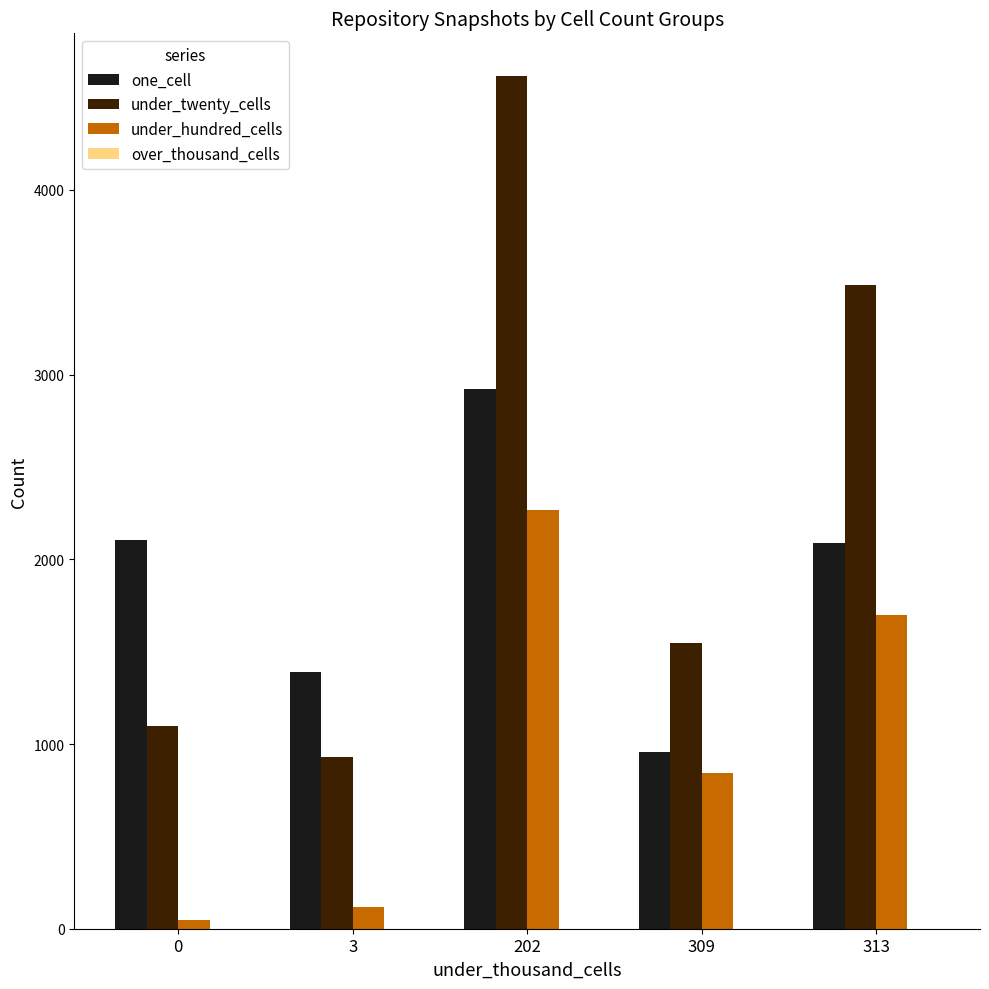

How many categories are shown in the chart?

5